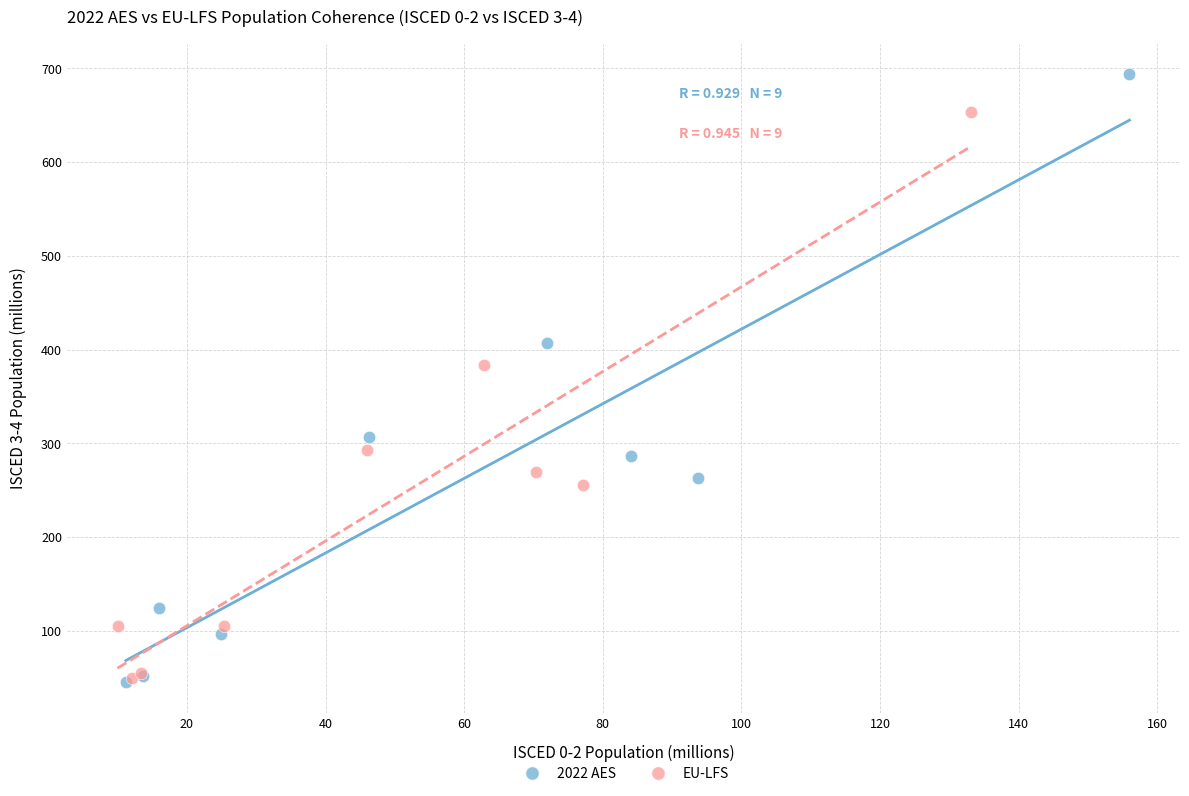

Which series has the largest Y range (max minus min)?

2022 AES